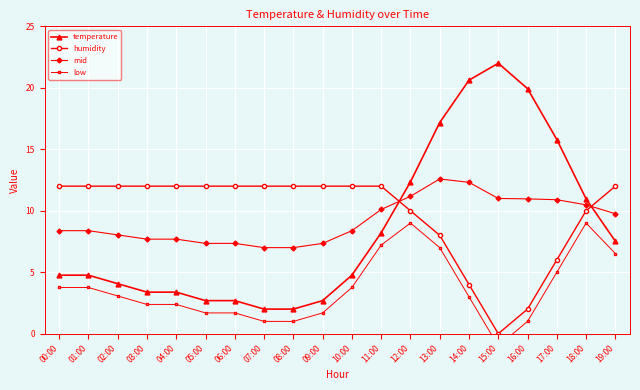

At which label does temperature first exceed 4?

00:00